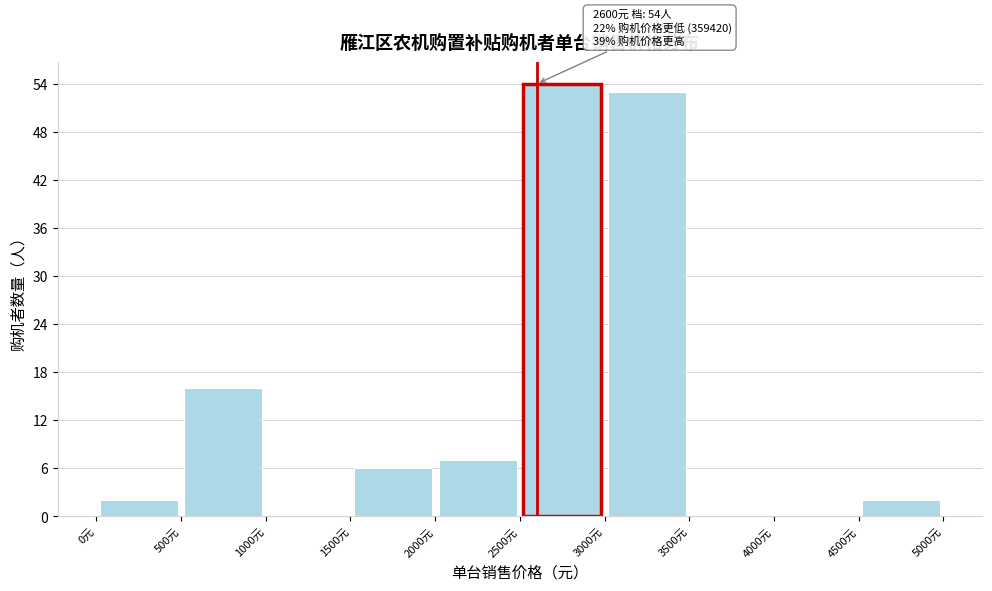

Which range on the x-axis has the tallest bar?

2500 to 3000